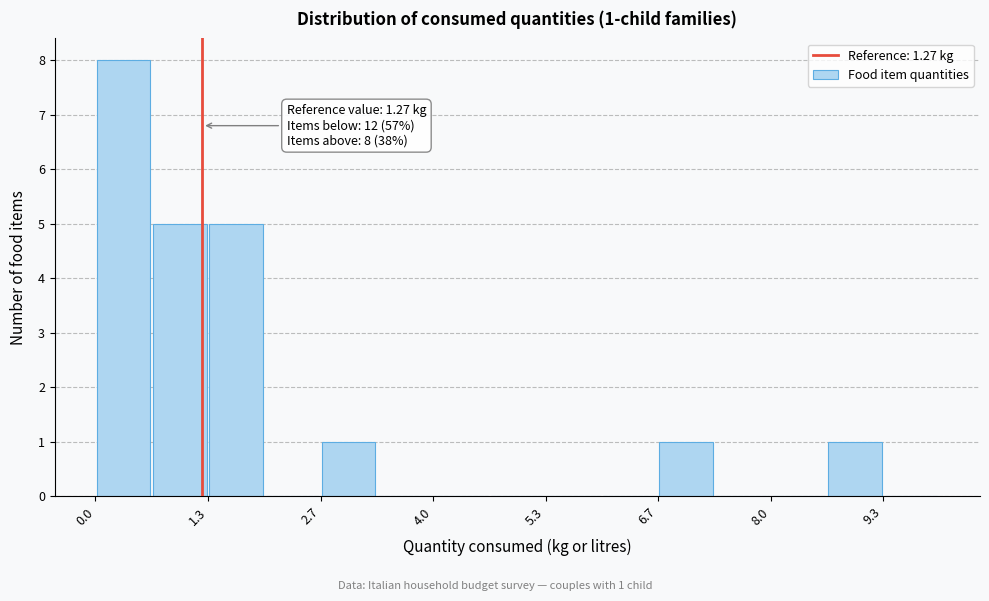

Read against the x-axis, roughly where is the centre of the tallest bar?

0.4